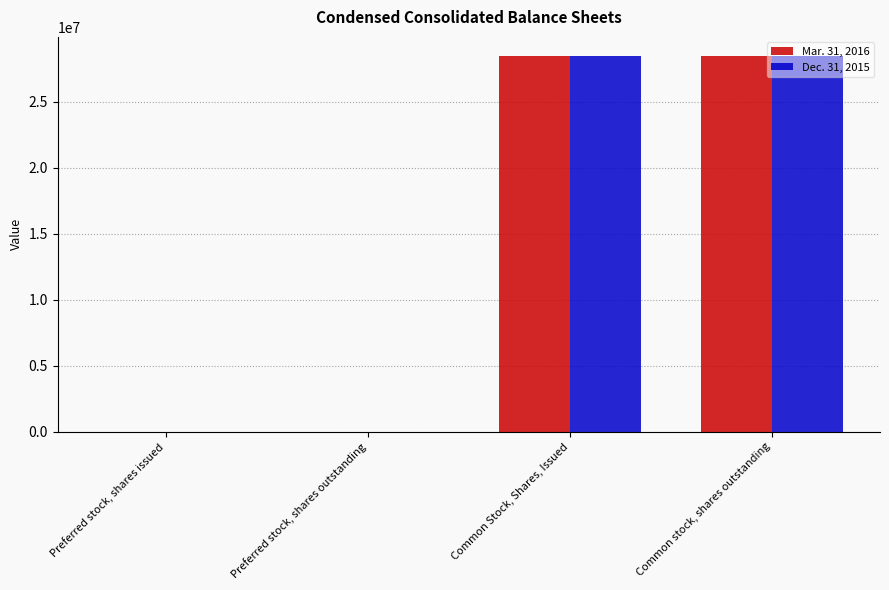

What is the greatest value displayed?

28487648